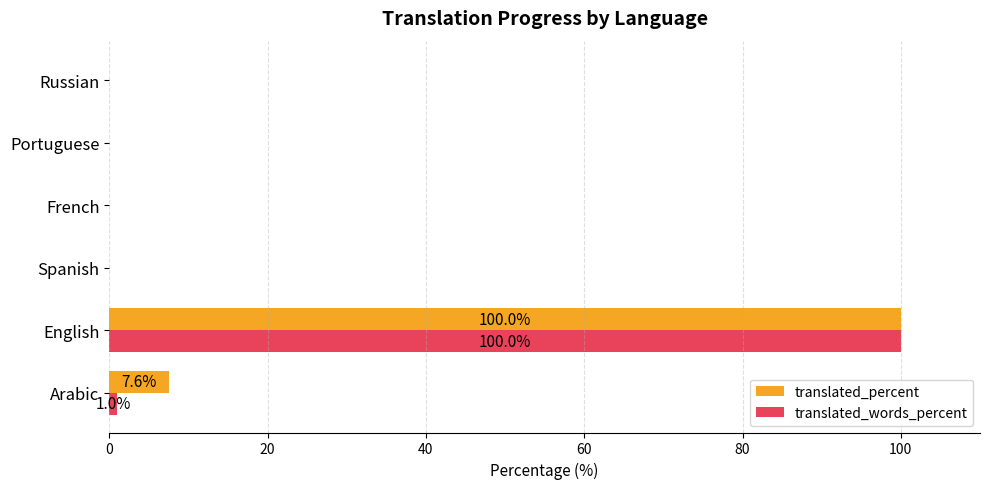

The translated_words_percent series shows 0.0 at Russian. True or false?

True